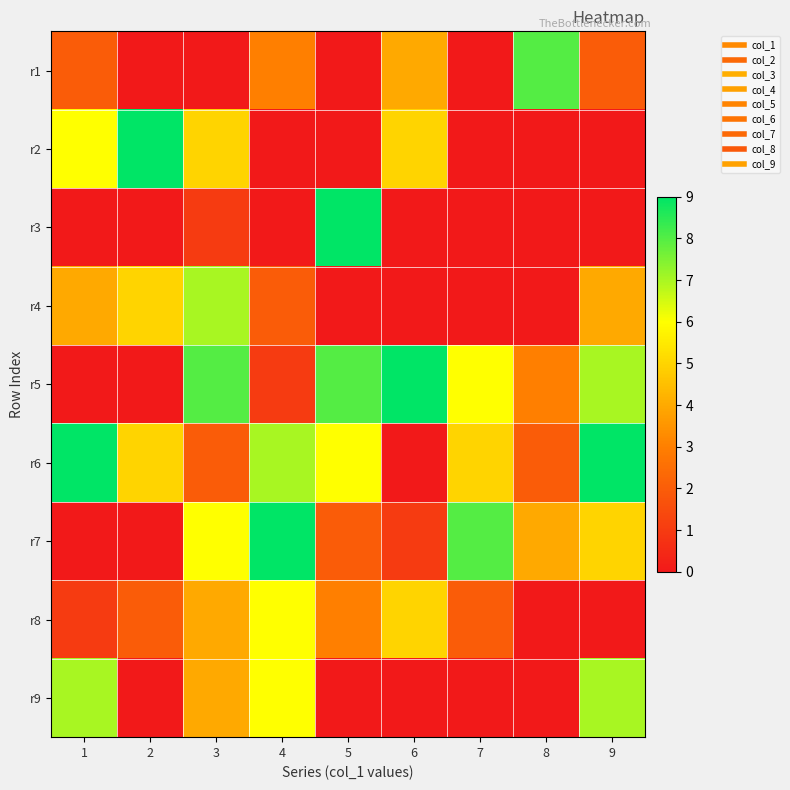

What is the maximum value shown in the chart?

9